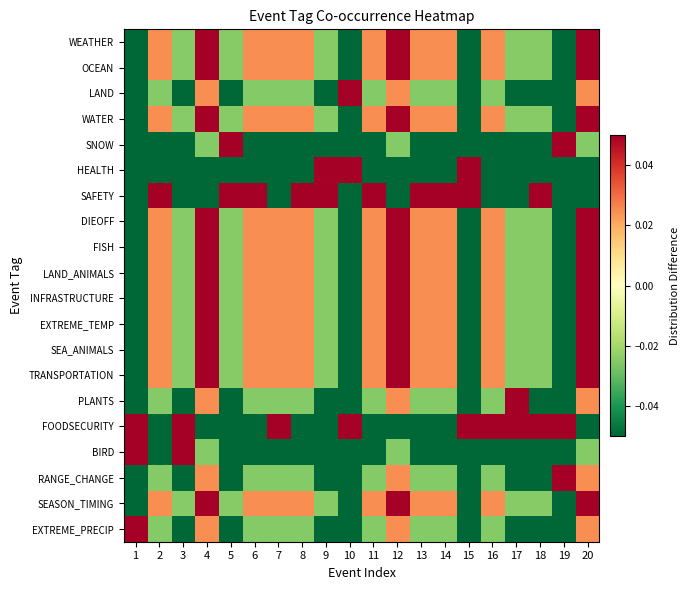

At which category is the sum across all series the highest?

3